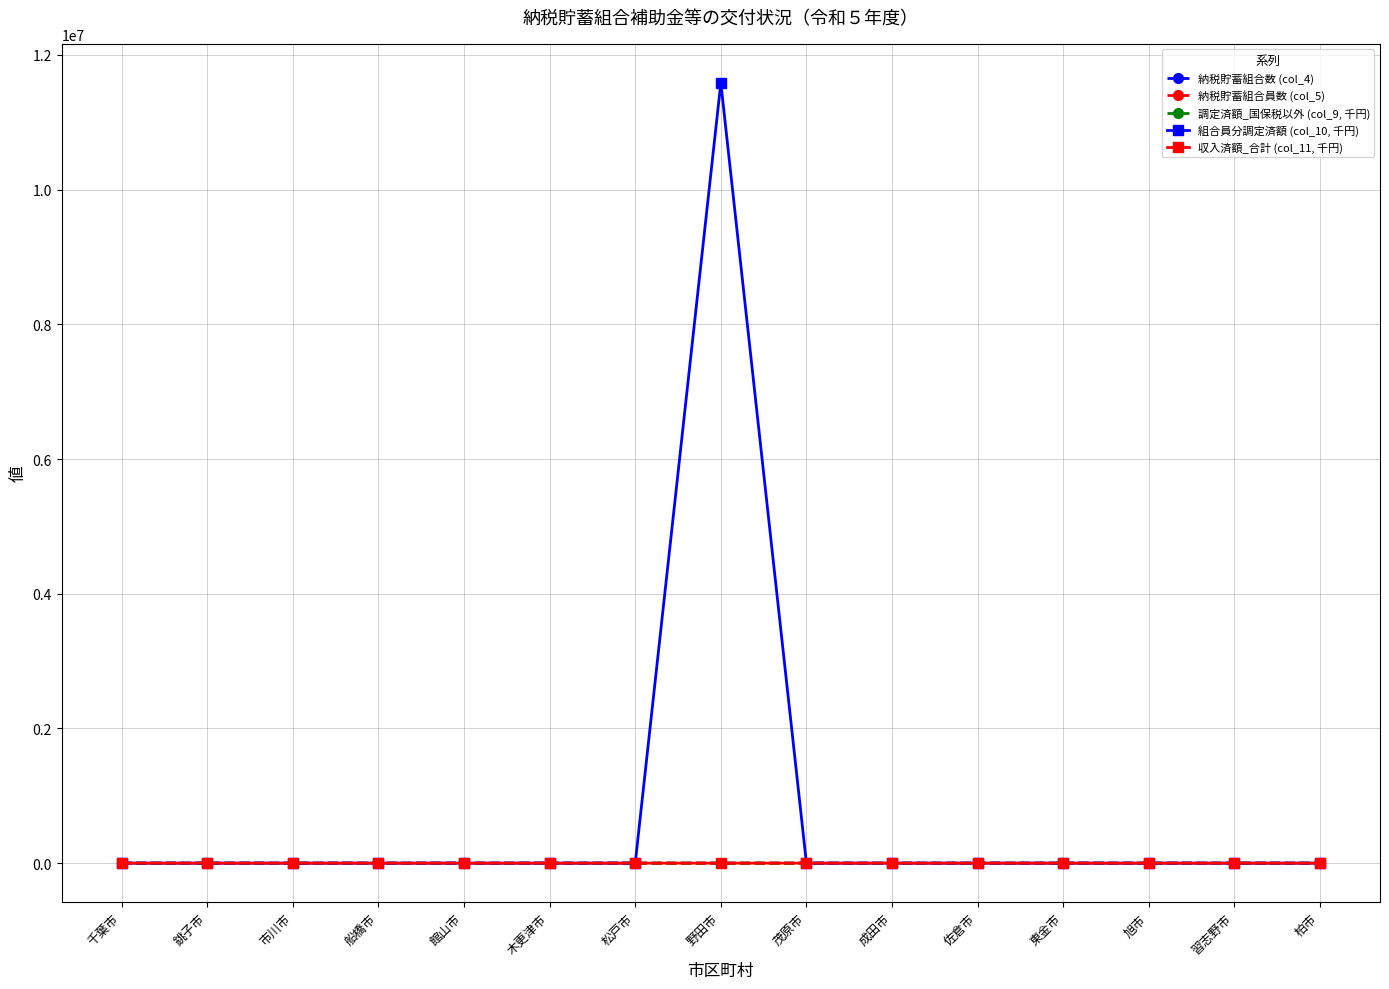

Rank the series by their maximum value, from highest to lowest.

組合員分調定済額 (col_10, 千円), 納税貯蓄組合員数 (col_5), 調定済額_国保税以外 (col_9, 千円), 収入済額_合計 (col_11, 千円), 納税貯蓄組合数 (col_4)